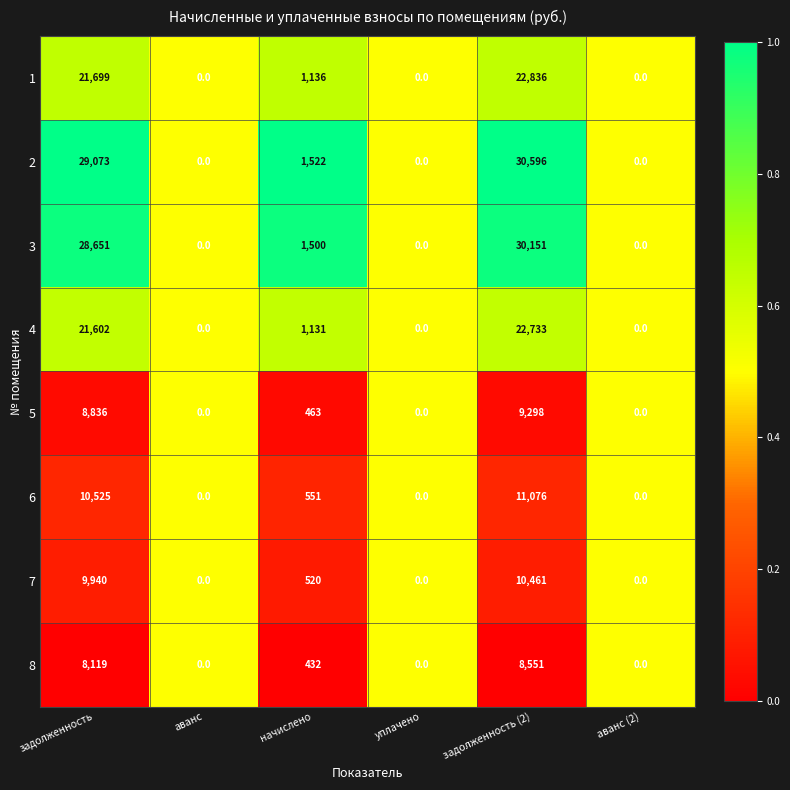

Is the value of 7 at уплачено greater than the value of 8 at задолженность (2)?

No